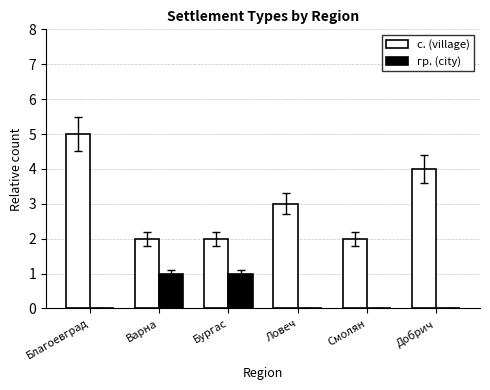

True or false: с. (village) has a value of 2 at Варна.

True